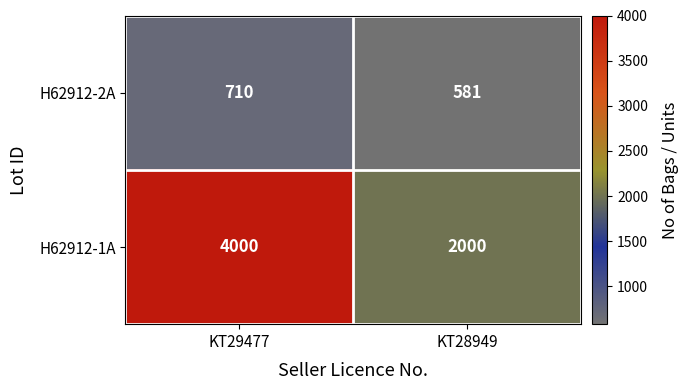

List the series in order of their overall mean, highest first.

H62912-1A, H62912-2A